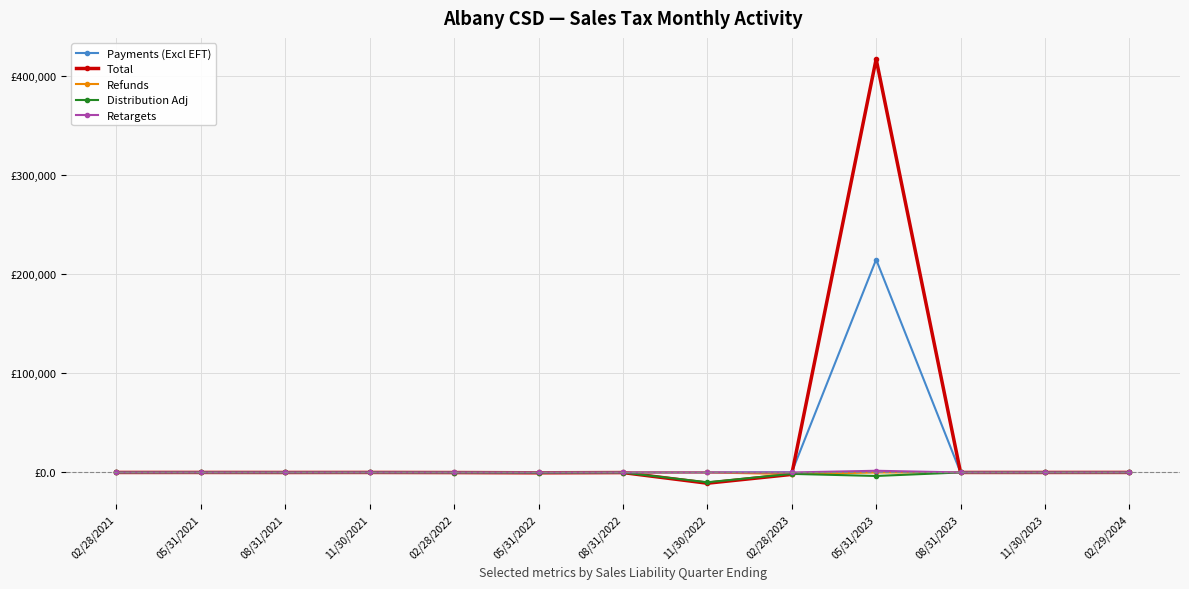

Does the chart display data point markers on the line(s)?

Yes